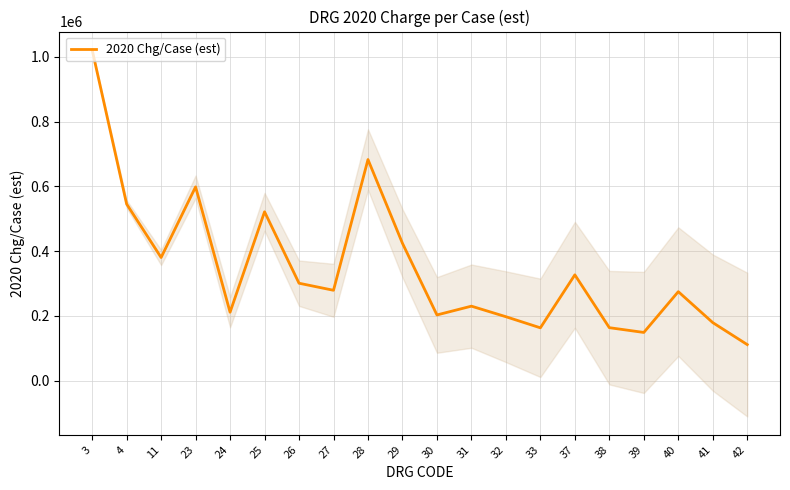

The value at 28 is 682948.2. True or false?

True